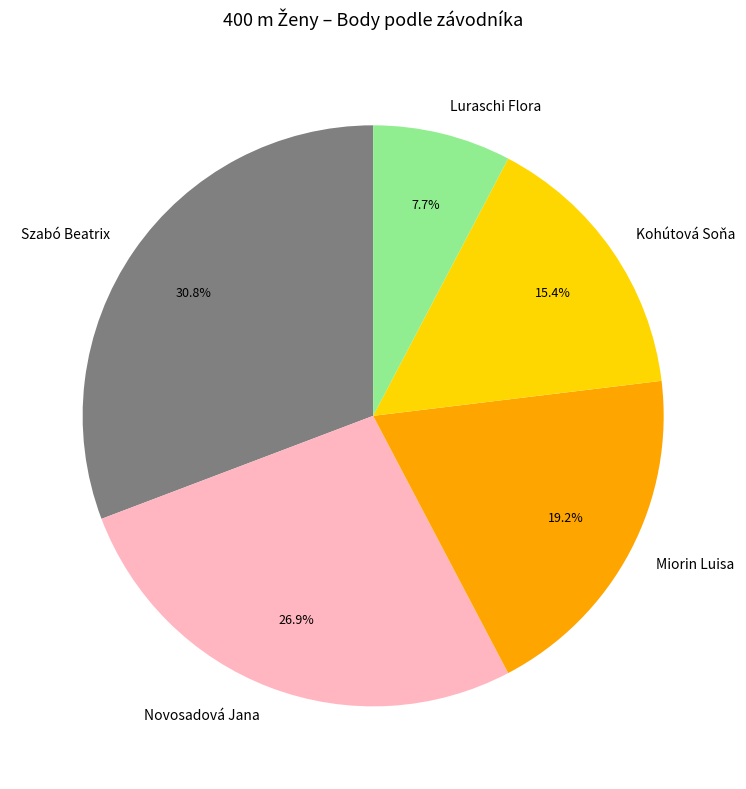

Which category has the biggest portion of the pie?

Szabó Beatrix